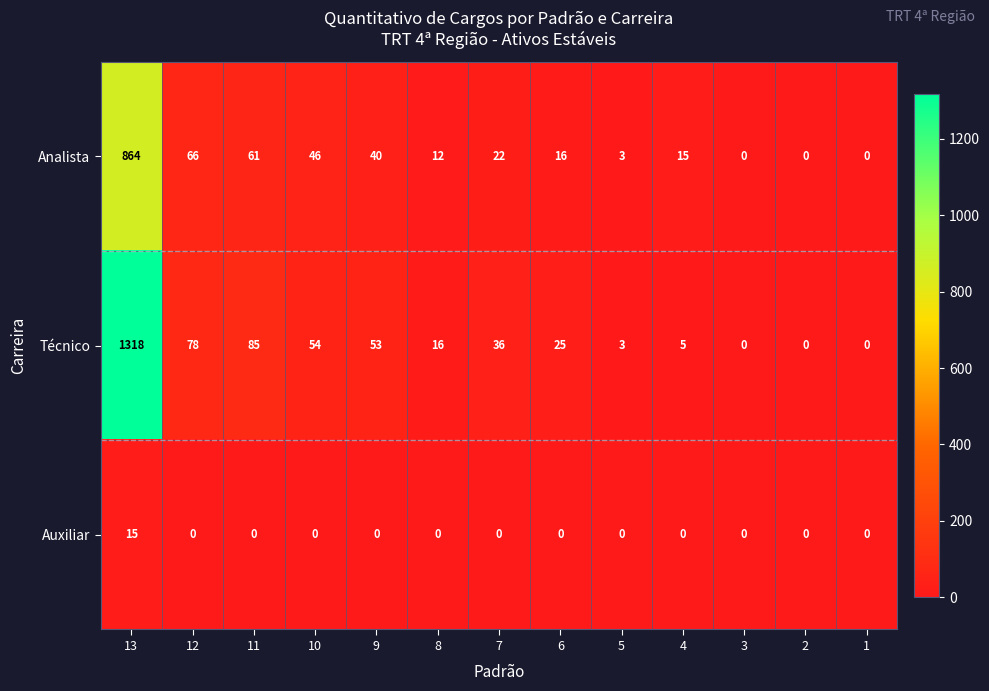

Which series has the largest total across all categories?

Técnico